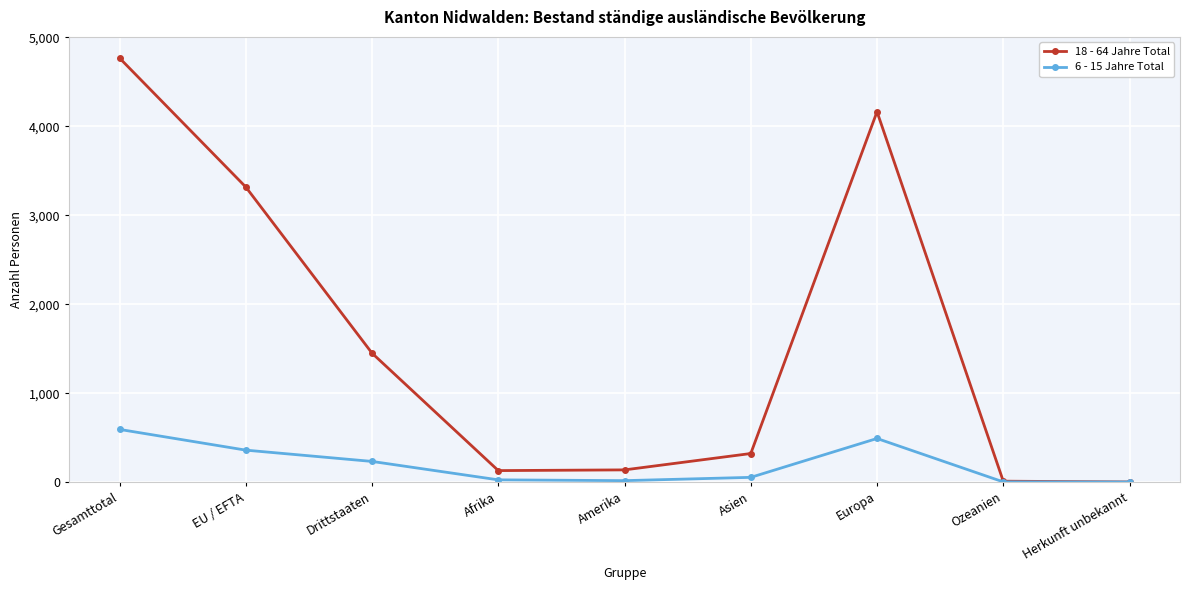

True or false: 18 - 64 Jahre Total has more than 0 points higher than both neighbors.

True